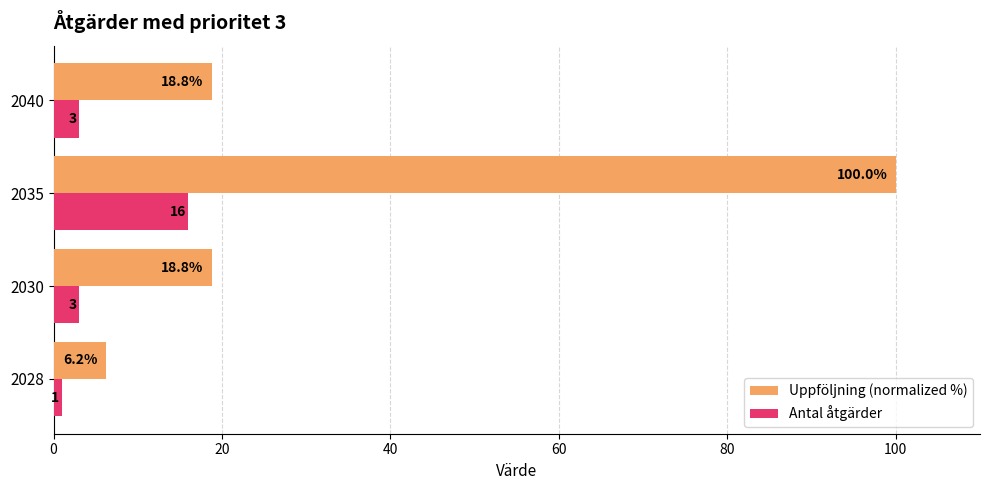

Which label corresponds to the largest value in the chart?

2035